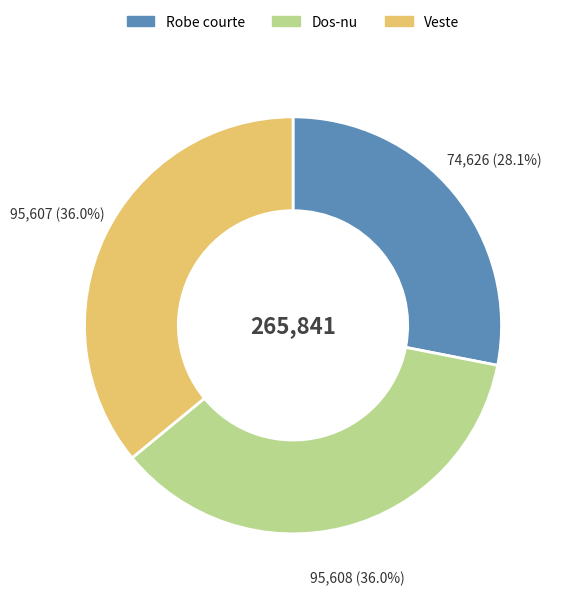

Is the sum of Veste and Robe courte greater than half?

Yes